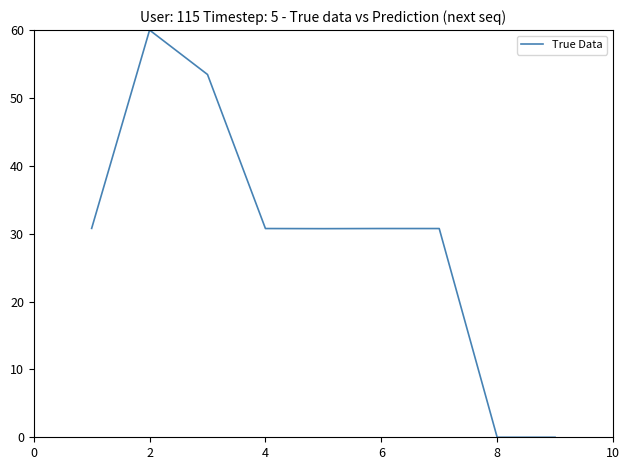

What is the maximum value shown in the chart?

60.0